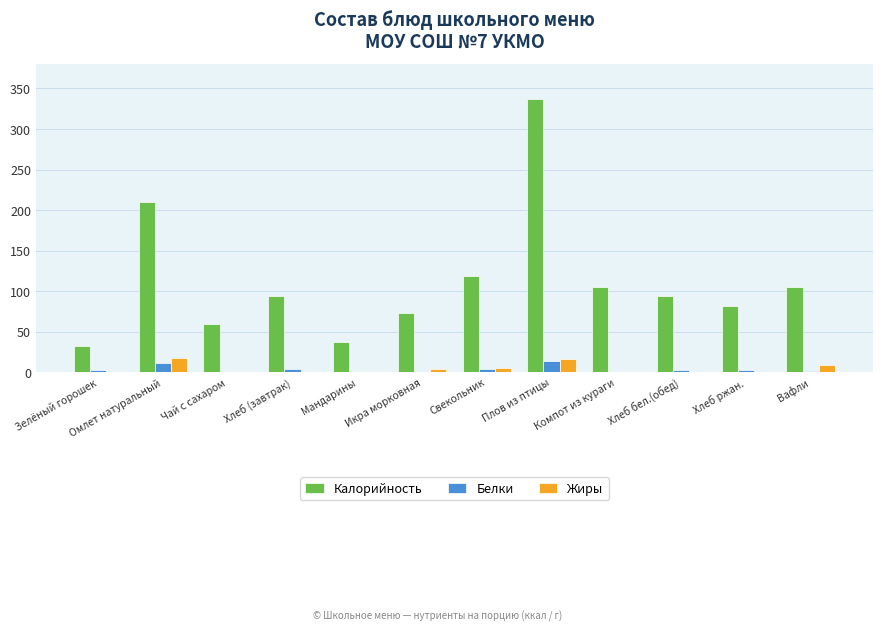

Is the value of Белки at Компот из кураги greater than the value of Жиры at Вафли?

No